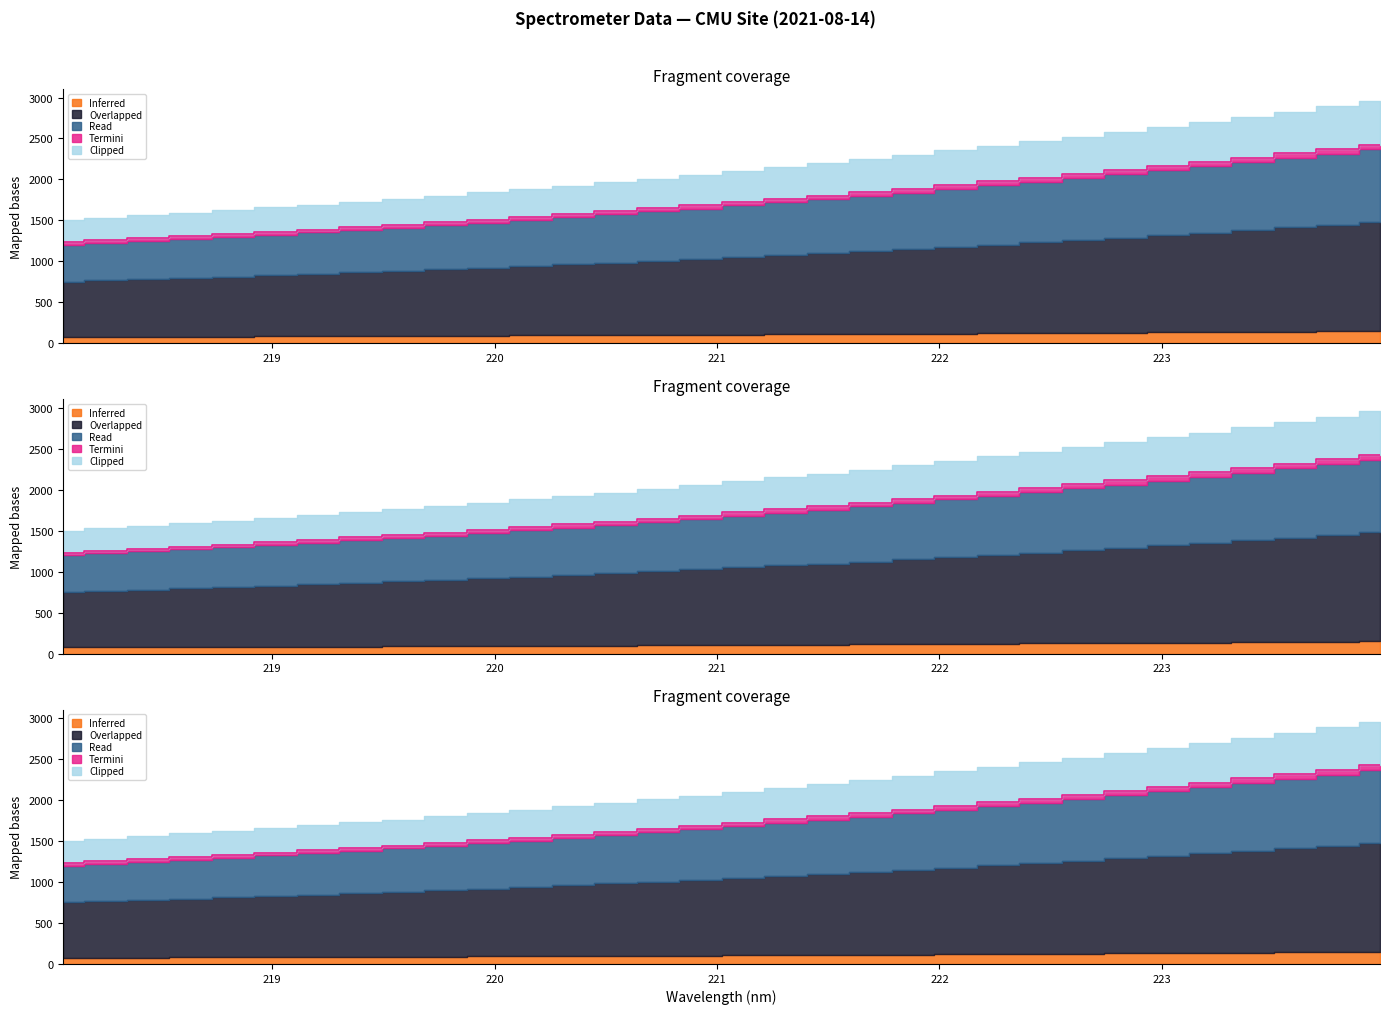

At which label is the value closest to 1829?

221.6902